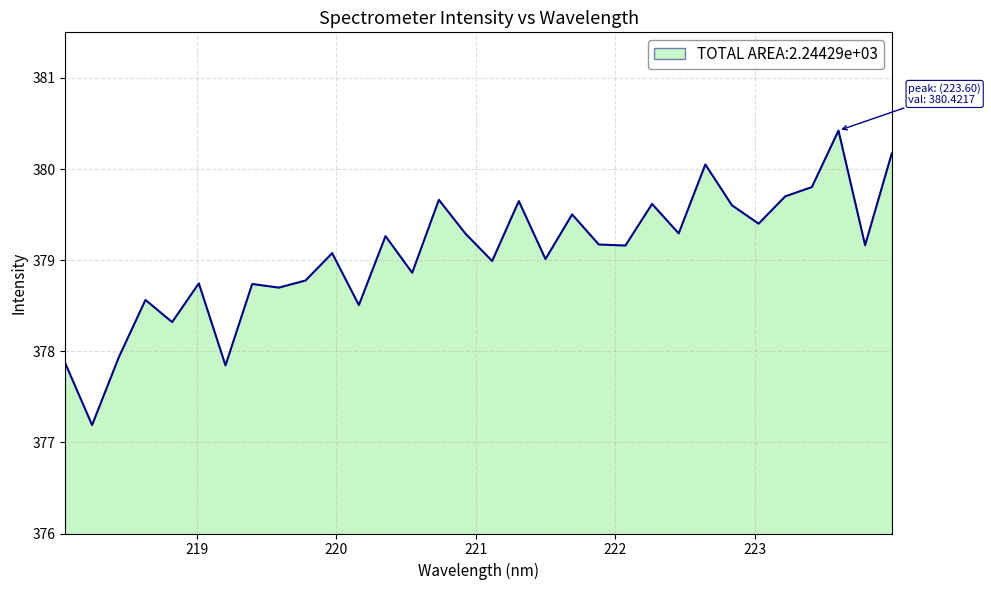

What is the minimum value shown in the chart?

377.2